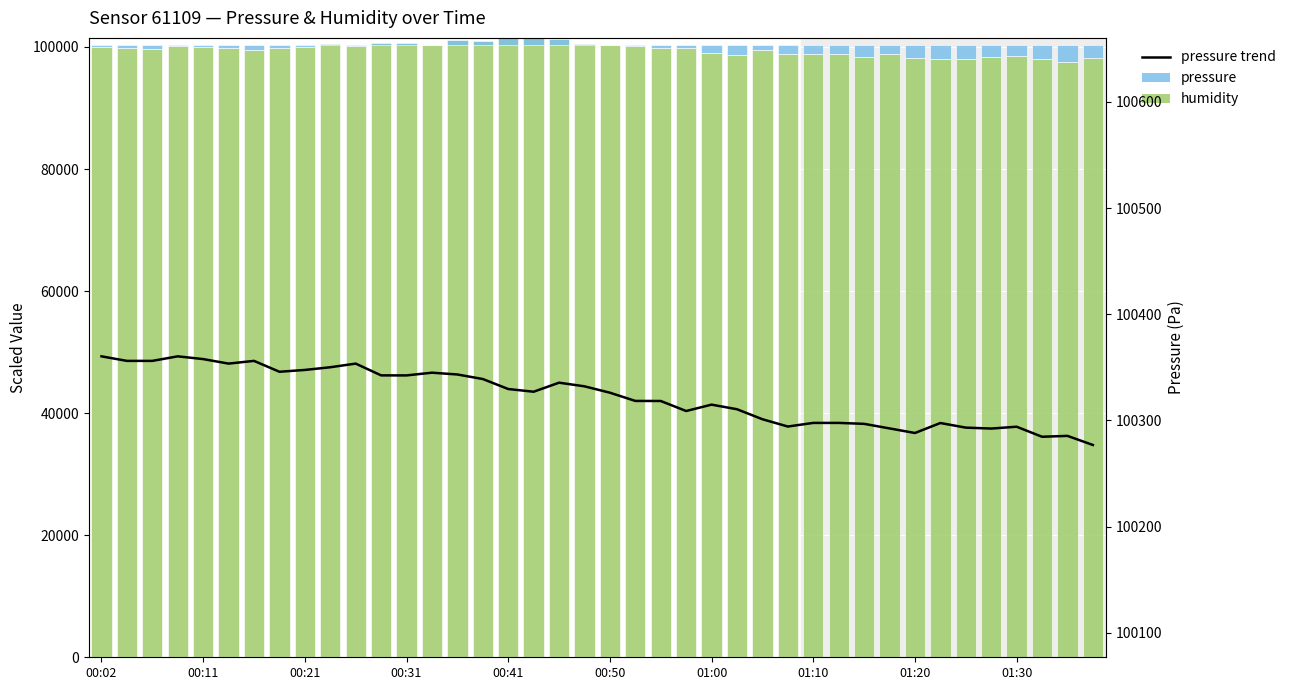

Which has a higher value, 21 or 10?

10